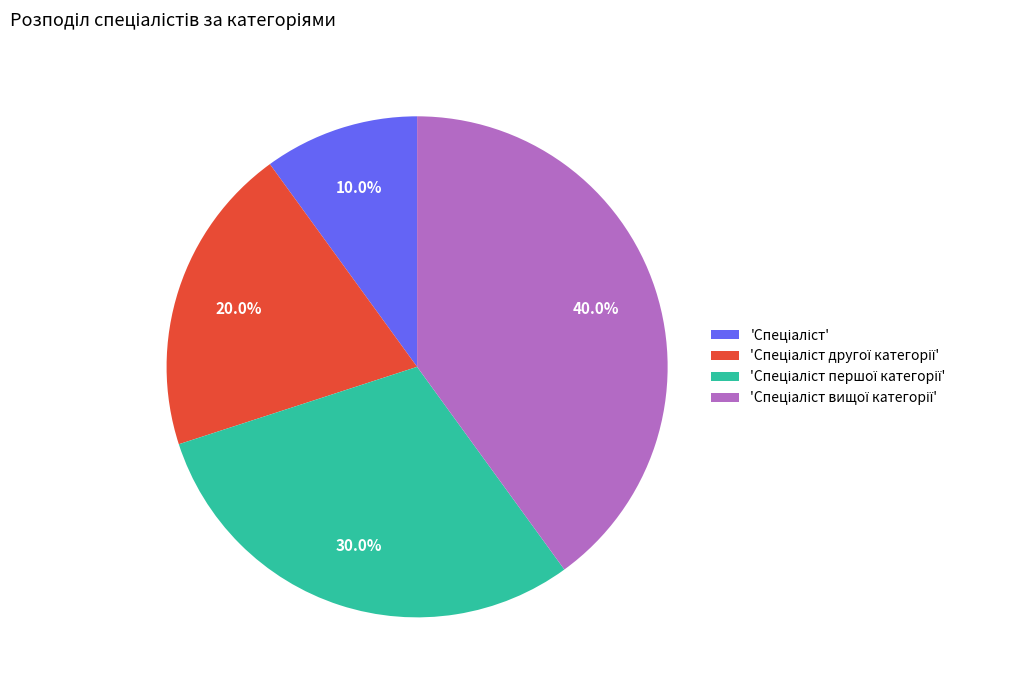

How many slices are in this pie chart?

4